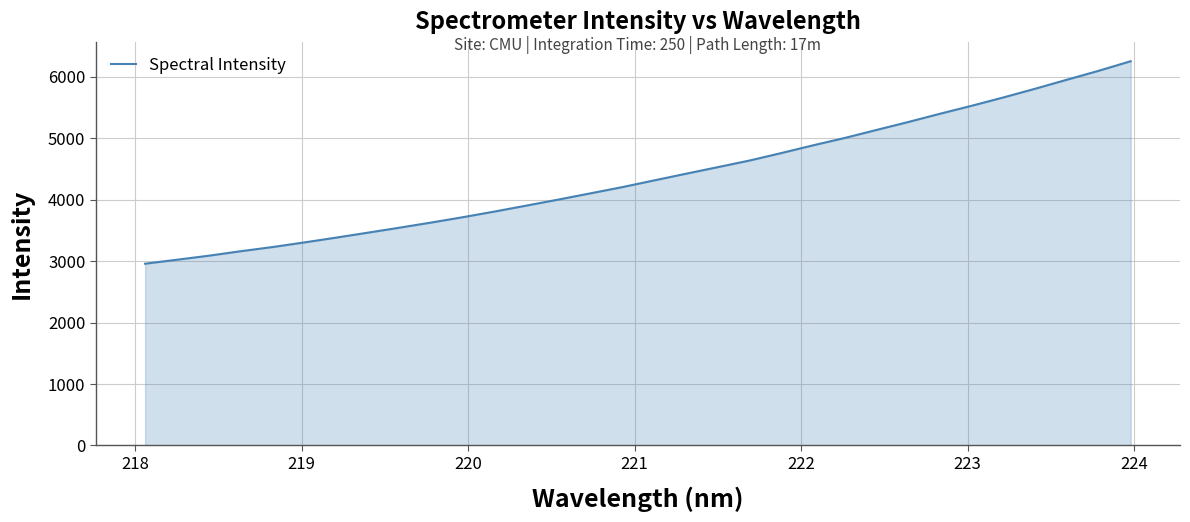

What is the difference between the maximum and minimum values?

3297.0